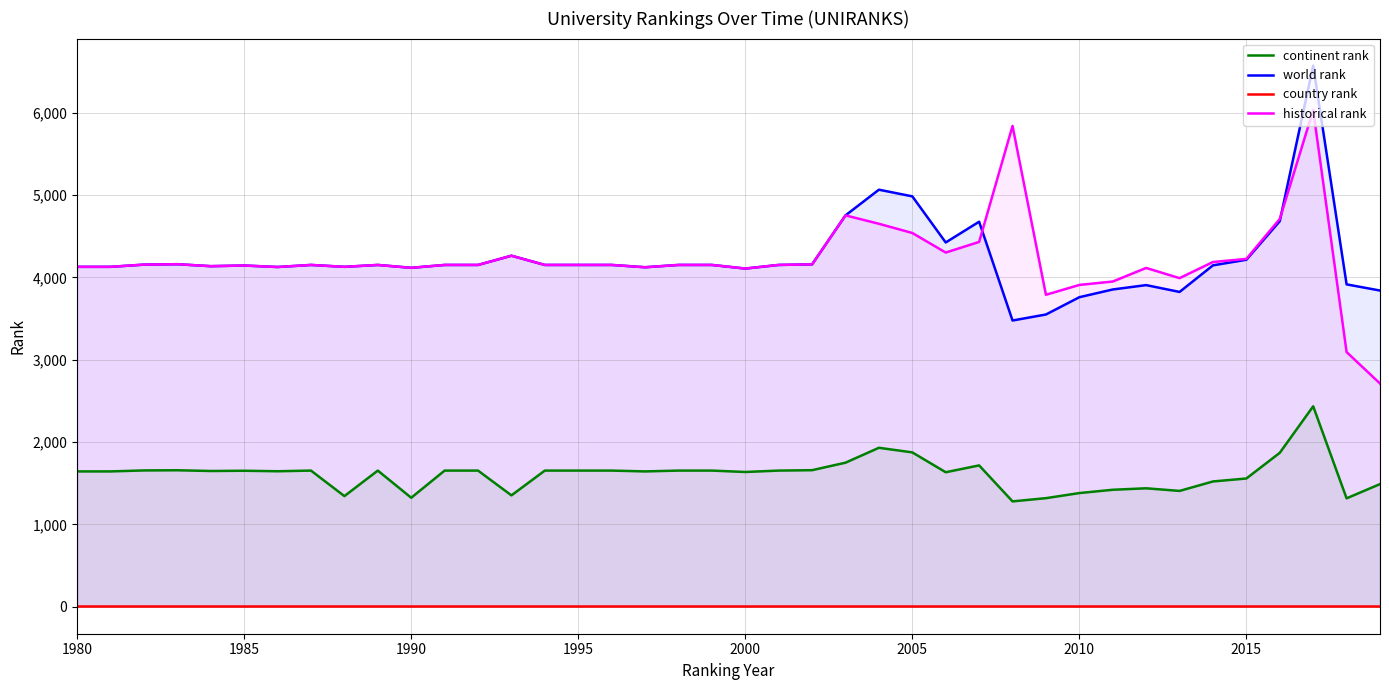

True or false: continent rank and historical rank cross at least once.

False